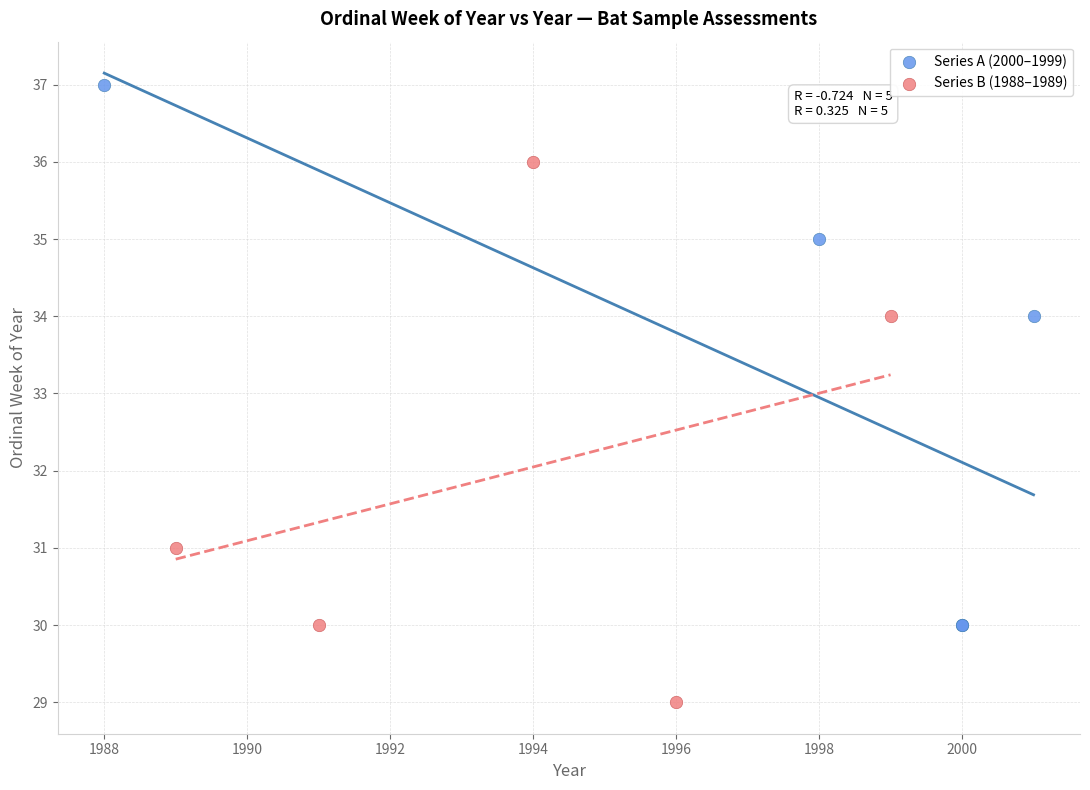

Which series reaches the minimum Y coordinate?

Series B (1988–1989)